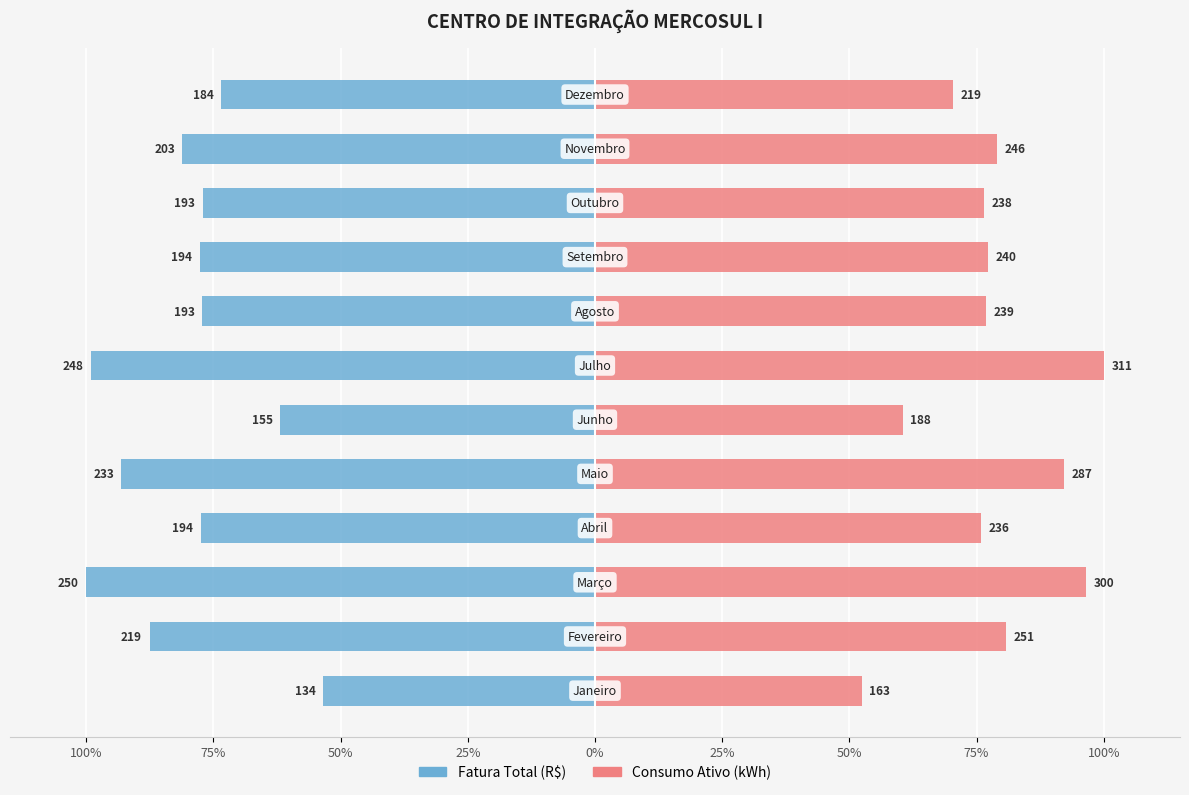

Which series has the largest total across all categories?

Consumo Ativo (kWh)